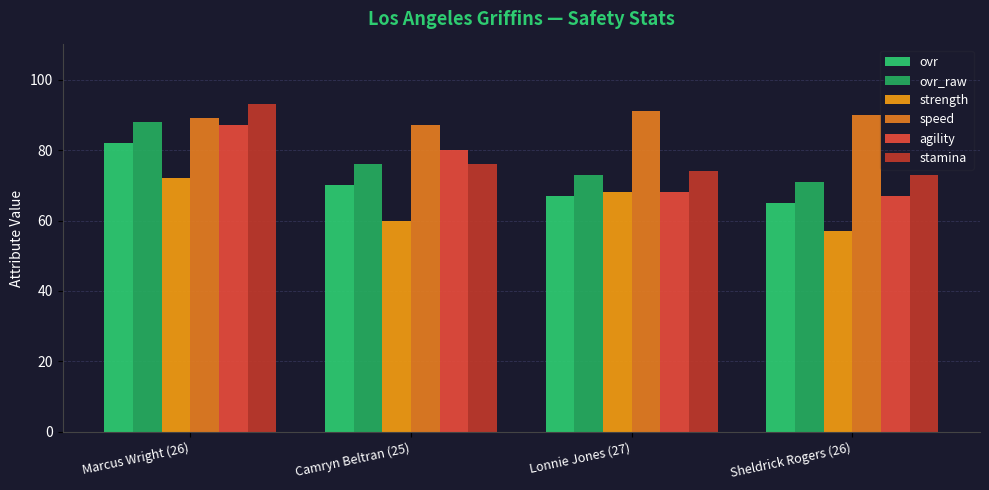

How many bars are there in total?

24